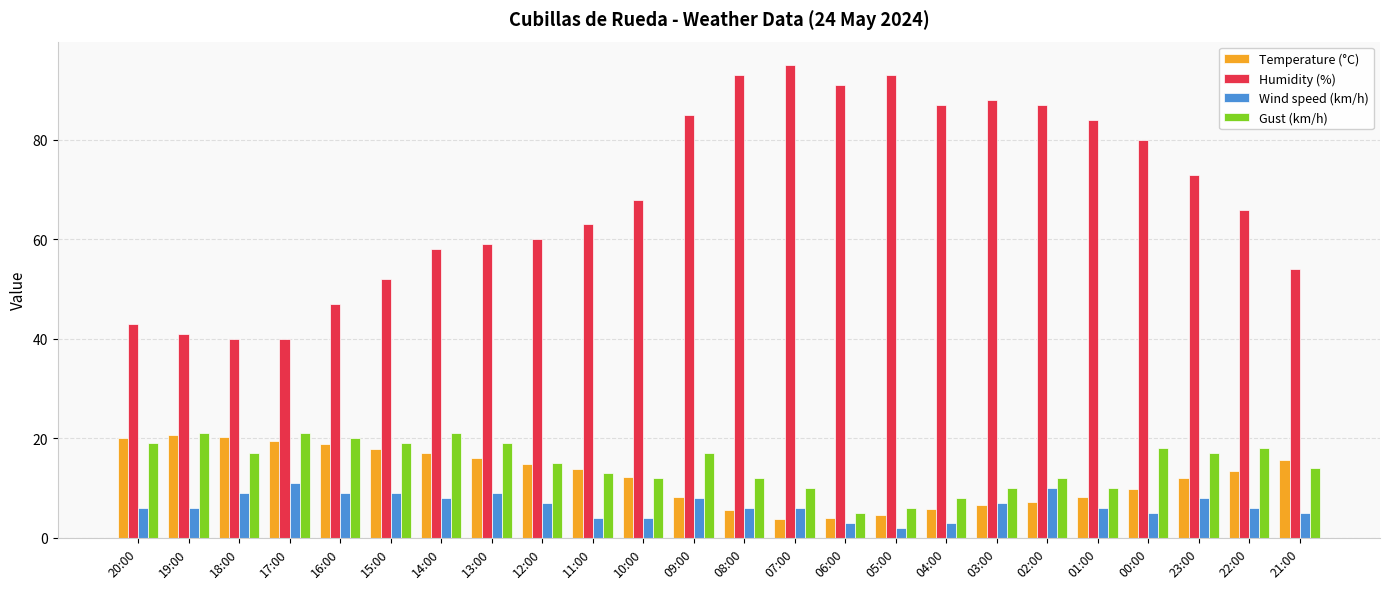

How many distinct data groups are displayed?

4